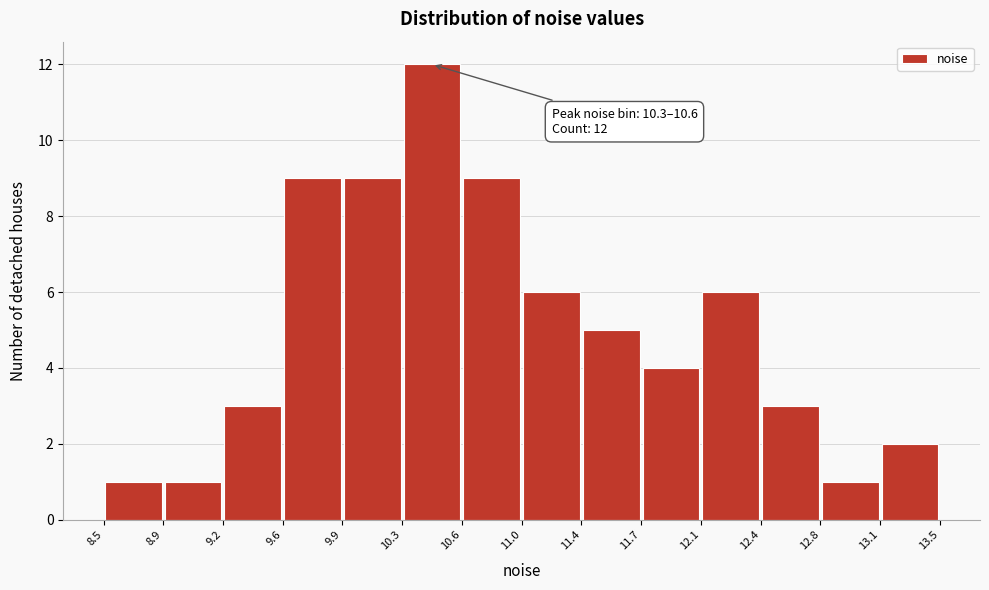

Over which range of the x-axis is the bar tallest?

10.3 to 10.6